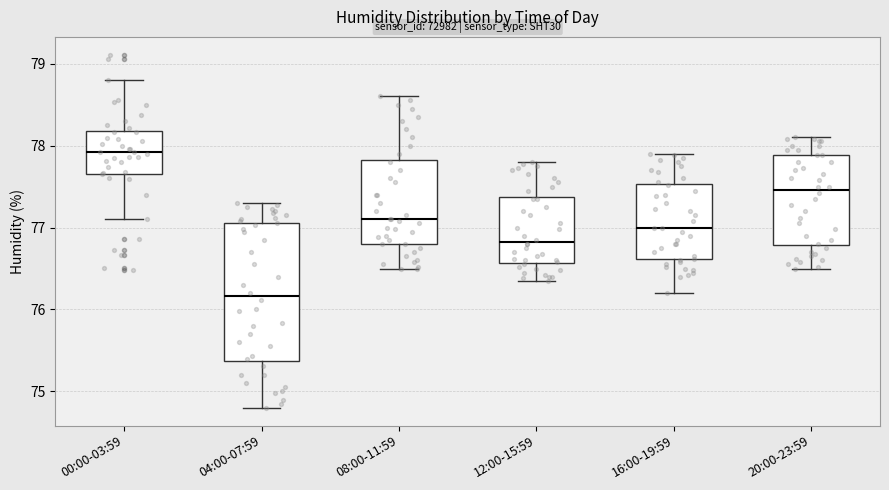

Where does the lower whisker of the box for 16:00-19:59 end on the y-axis? The values are not printed on the chart, so give them approximately, as read against the axis.

76.2